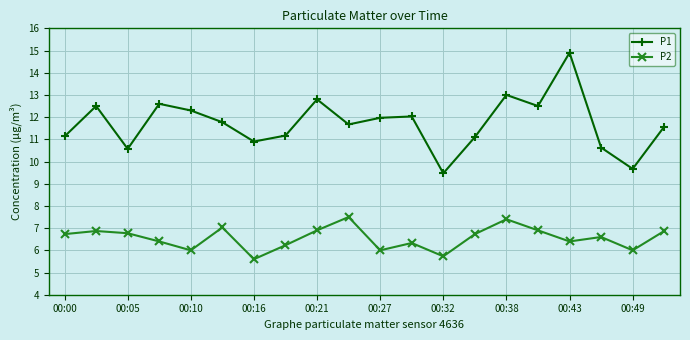

What is the value of the P1 point at the 19th from the left?

9.7